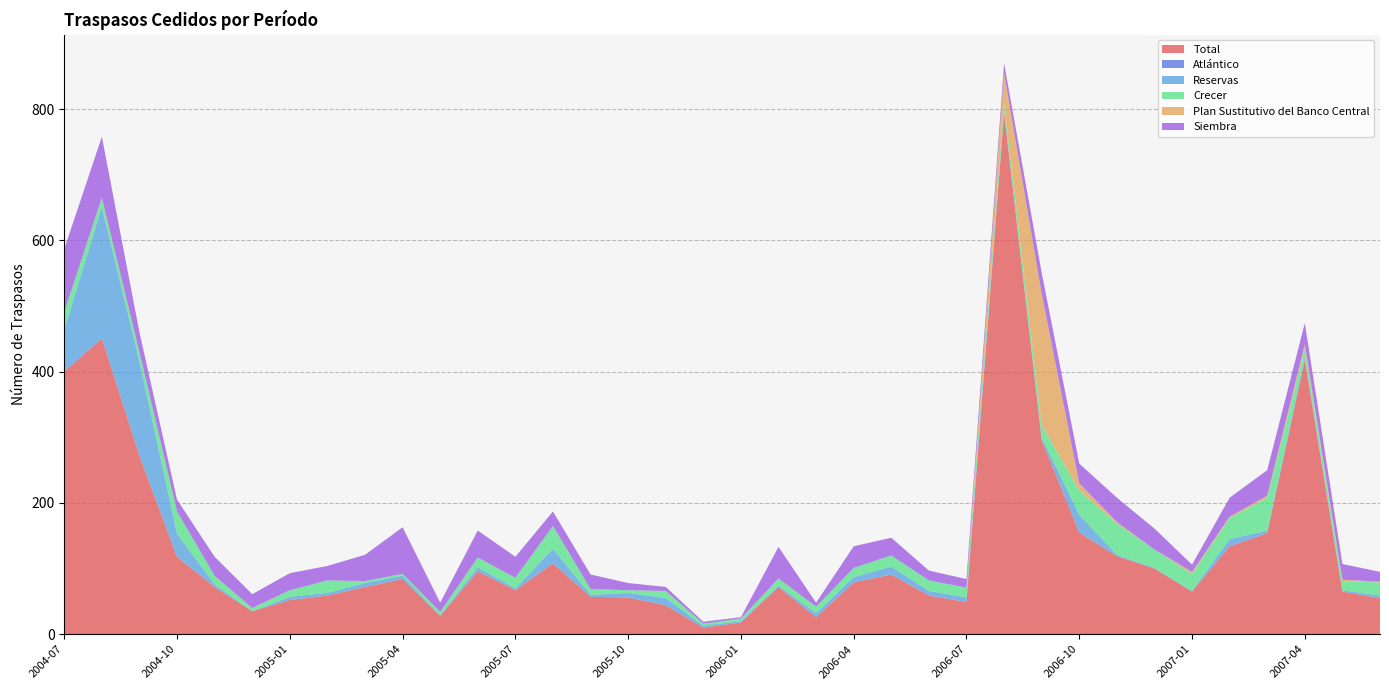

Reading left to right, transcribe all the data shown in this chart.

Total: 2004-07=400	2004-08=451	2004-09=272	2004-10=118	2004-11=72	2004-12=35	2005-01=52	2005-02=59	2005-03=72	2005-04=84	2005-05=28	2005-06=96	2005-07=67	2005-08=108	2005-09=57	2005-10=56	2005-11=44	2005-12=10	2006-01=18	2006-02=72	2006-03=26	2006-04=79	2006-05=91	2006-06=59	2006-07=49	2006-08=795	2006-09=296	2006-10=155	2006-11=119	2006-12=100	2007-01=65	2007-02=134	2007-03=154	2007-04=418	2007-05=65	2007-06=55
Atlántico: 2004-07=0	2004-08=0	2004-09=0	2004-10=0	2004-11=0	2004-12=0	2005-01=0	2005-02=0	2005-03=0	2005-04=0	2005-05=0	2005-06=0	2005-07=0	2005-08=0	2005-09=0	2005-10=0	2005-11=0	2005-12=0	2006-01=0	2006-02=0	2006-03=0	2006-04=0	2006-05=0	2006-06=0	2006-07=0	2006-08=0	2006-09=0	2006-10=0	2006-11=0	2006-12=0	2007-01=0	2007-02=0	2007-03=0	2007-04=0	2007-05=0	2007-06=0
Reservas: 2004-07=64	2004-08=200	2004-09=144	2004-10=35	2004-11=4	2004-12=0	2005-01=5	2005-02=4	2005-03=6	2005-04=5	2005-05=1	2005-06=6	2005-07=3	2005-08=22	2005-09=3	2005-10=7	2005-11=11	2005-12=3	2006-01=2	2006-02=2	2006-03=6	2006-04=8	2006-05=12	2006-06=7	2006-07=7	2006-08=3	2006-09=4	2006-10=27	2006-11=2	2006-12=1	2007-01=1	2007-02=11	2007-03=4	2007-04=5	2007-05=2	2007-06=4
Crecer: 2004-07=27	2004-08=14	2004-09=14	2004-10=34	2004-11=13	2004-12=5	2005-01=10	2005-02=19	2005-03=3	2005-04=3	2005-05=5	2005-06=15	2005-07=16	2005-08=35	2005-09=9	2005-10=4	2005-11=11	2005-12=3	2006-01=4	2006-02=11	2006-03=10	2006-04=14	2006-05=17	2006-06=16	2006-07=15	2006-08=11	2006-09=19	2006-10=37	2006-11=48	2006-12=28	2007-01=26	2007-02=32	2007-03=50	2007-04=12	2007-05=14	2007-06=20
Plan Sustitutivo del Banco Central: 2004-07=0	2004-08=0	2004-09=0	2004-10=0	2004-11=0	2004-12=0	2005-01=0	2005-02=0	2005-03=0	2005-04=0	2005-05=0	2005-06=0	2005-07=0	2005-08=0	2005-09=0	2005-10=0	2005-11=0	2005-12=0	2006-01=0	2006-02=0	2006-03=0	2006-04=0	2006-05=0	2006-06=0	2006-07=0	2006-08=46	2006-09=200	2006-10=11	2006-11=2	2006-12=0	2007-01=3	2007-02=2	2007-03=3	2007-04=7	2007-05=2	2007-06=1
Siembra: 2004-07=96	2004-08=93	2004-09=30	2004-10=18	2004-11=29	2004-12=21	2005-01=26	2005-02=22	2005-03=40	2005-04=71	2005-05=14	2005-06=41	2005-07=32	2005-08=22	2005-09=22	2005-10=11	2005-11=6	2005-12=3	2006-01=2	2006-02=48	2006-03=6	2006-04=33	2006-05=27	2006-06=15	2006-07=13	2006-08=15	2006-09=32	2006-10=30	2006-11=37	2006-12=32	2007-01=11	2007-02=29	2007-03=39	2007-04=32	2007-05=24	2007-06=15